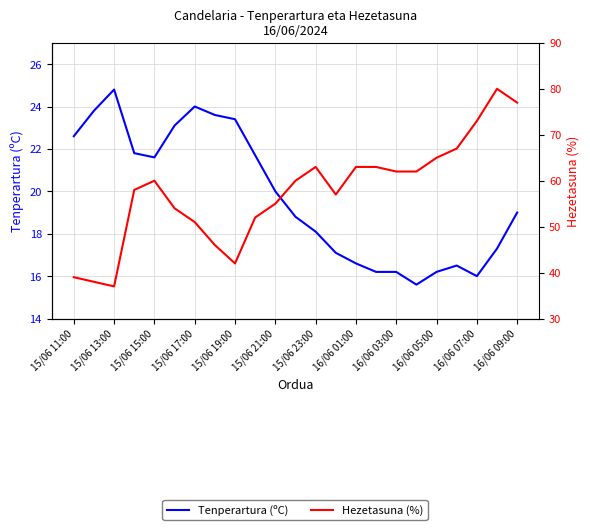

How many lines are shown in the chart?

2